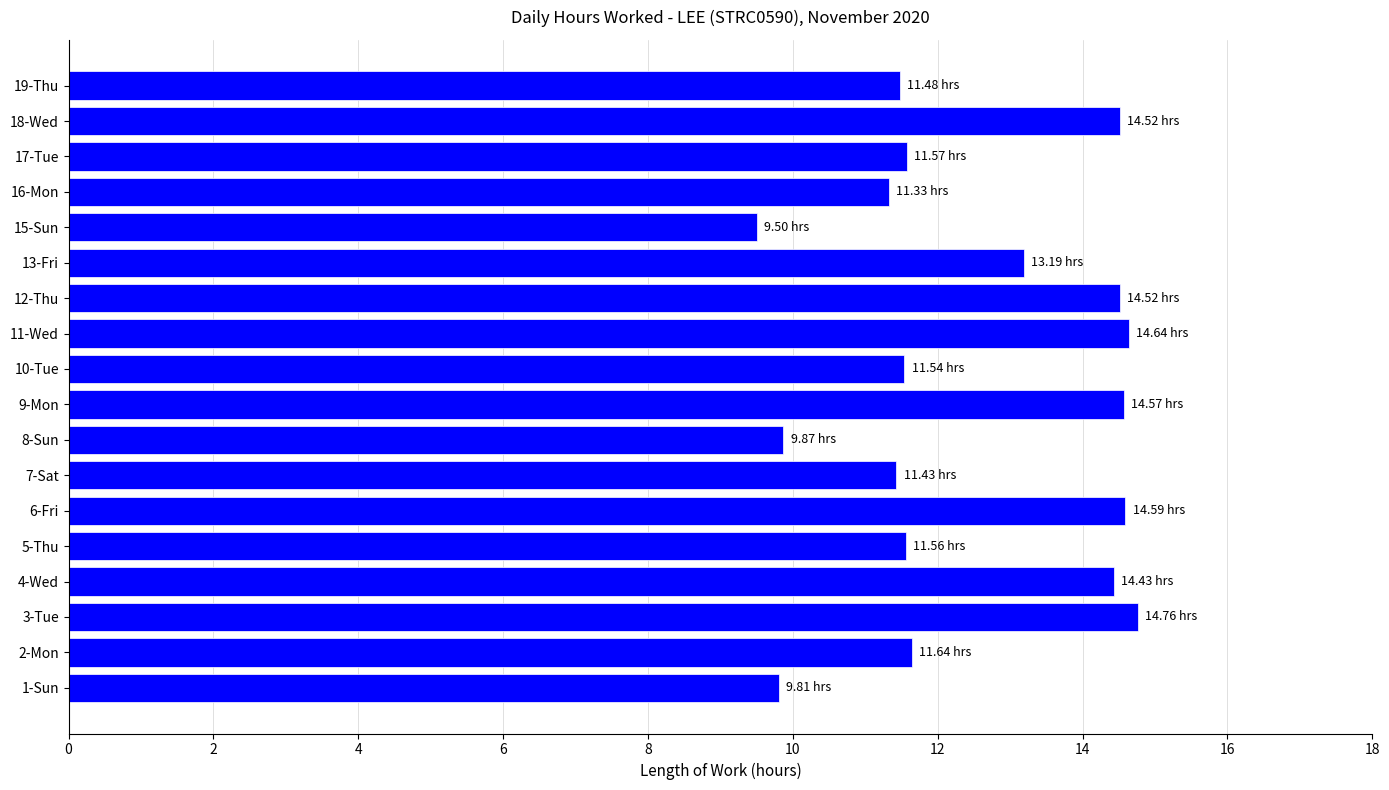

What is the change in value from 9-Mon to 17-Tue?

-3.0